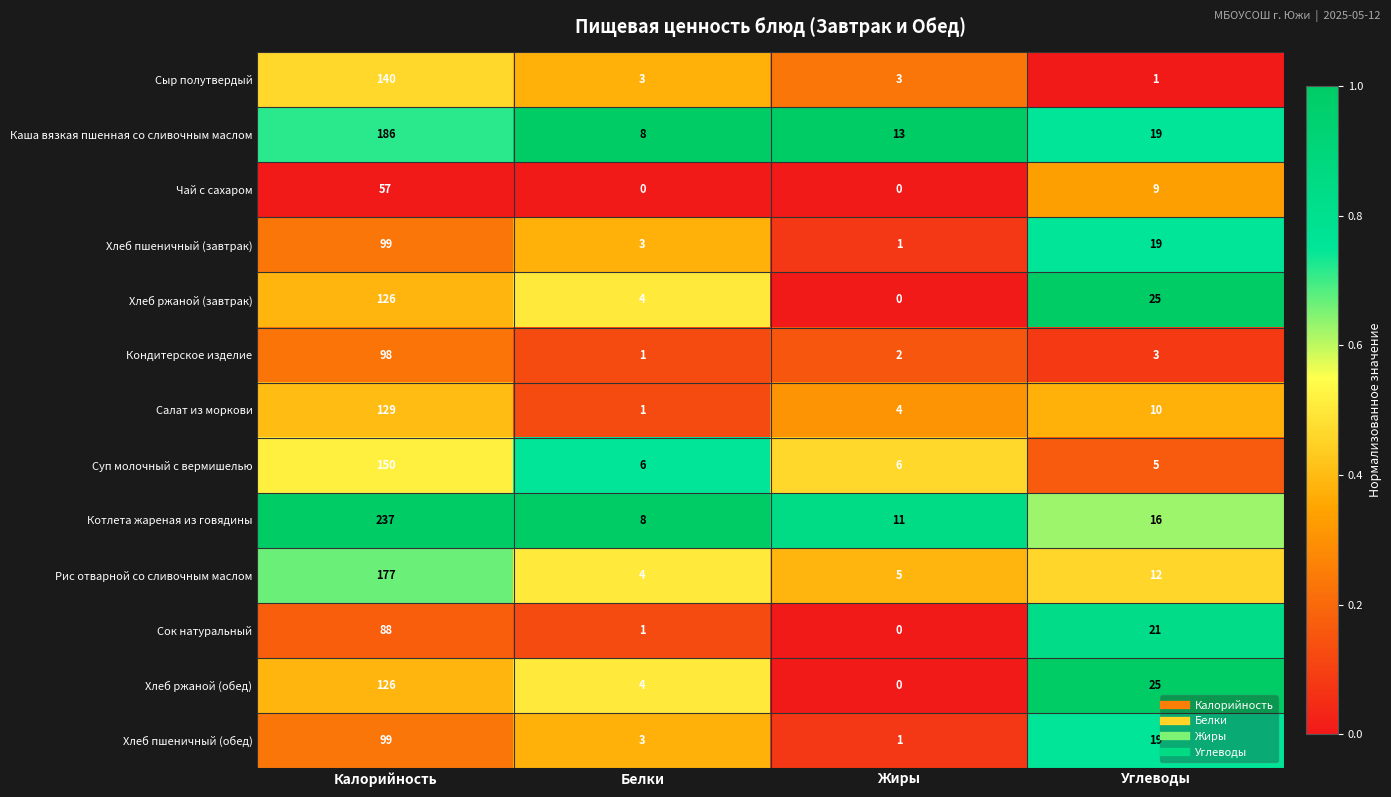

The value of Сок натуральный at Углеводы is 10. True or false?

False